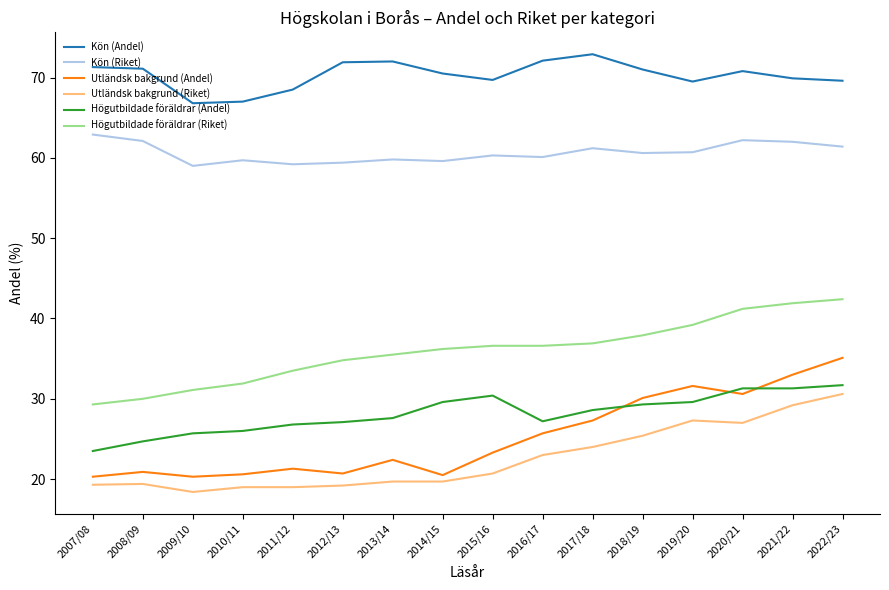

True or false: Kön (Andel) and Kön (Riket) cross at least once.

False